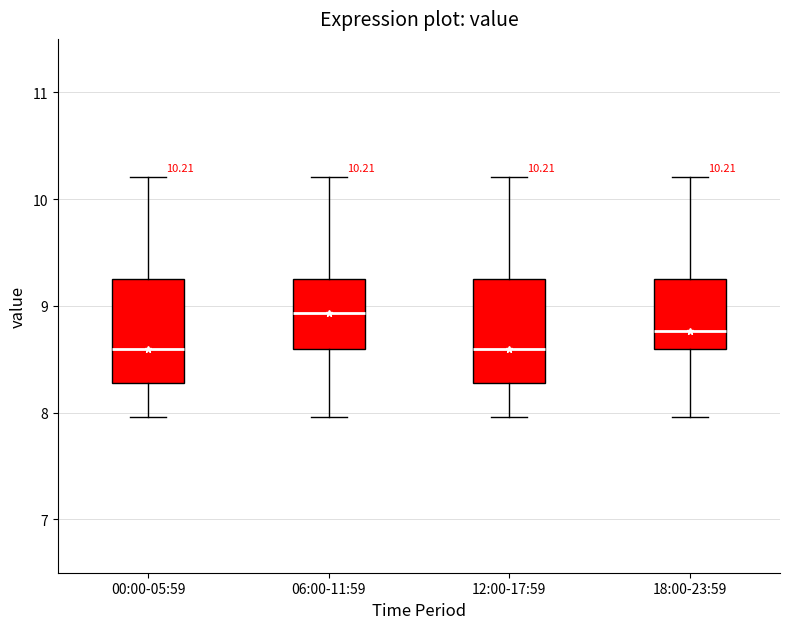

Which box has the highest median line?

06:00-11:59